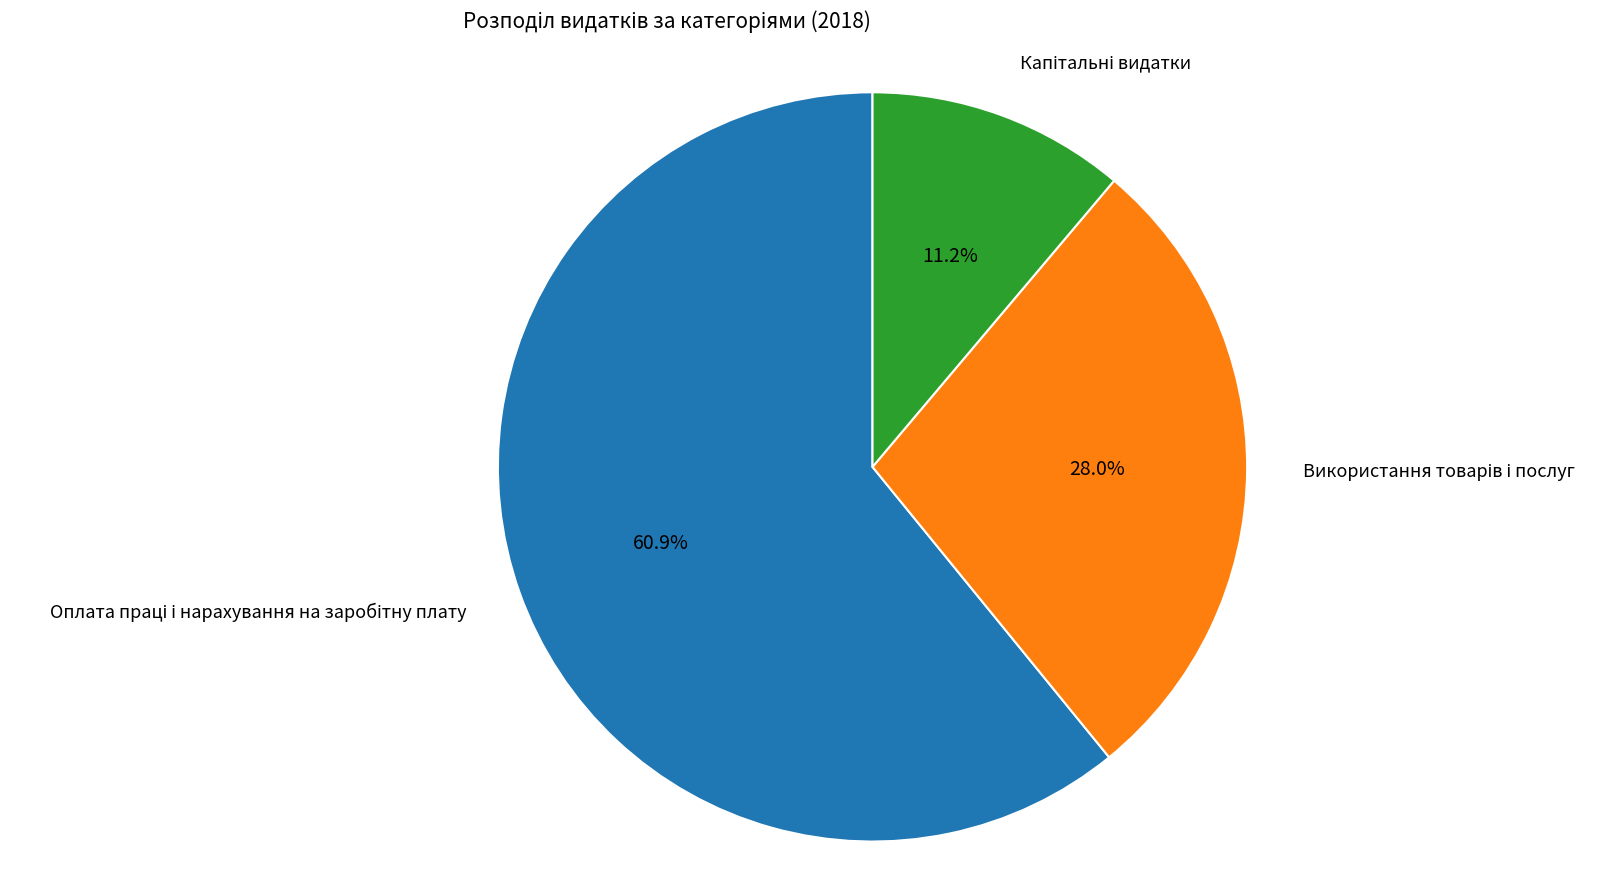

Does any single category account for the majority?

Yes